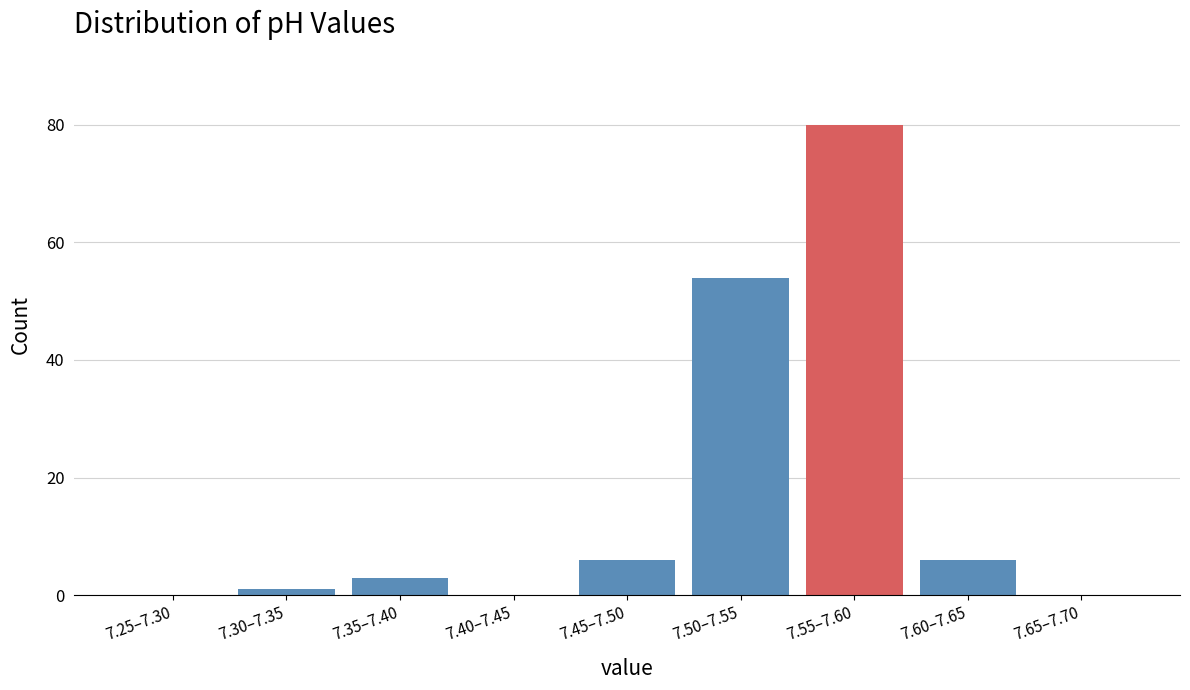

Reading left to right, transcribe all the data shown in this chart.

7.25–7.30=0	7.30–7.35=1	7.35–7.40=3	7.40–7.45=0	7.45–7.50=6	7.50–7.55=54	7.55–7.60=80	7.60–7.65=6	7.65–7.70=0